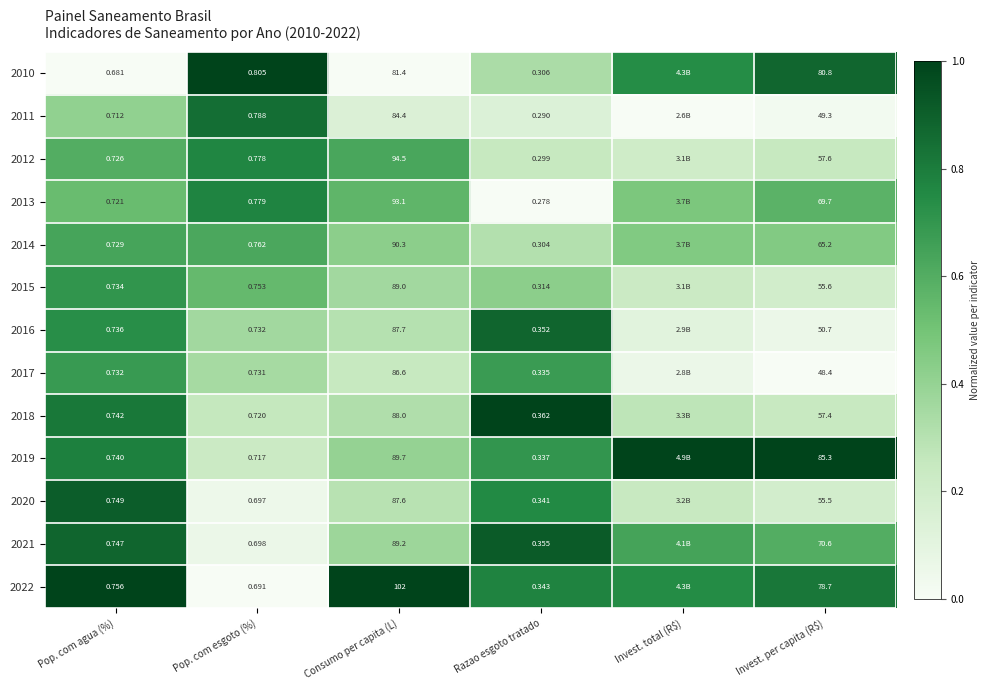

Is the value of 2016 at Razao esgoto tratado greater than the value of 2015 at Razao esgoto tratado?

Yes